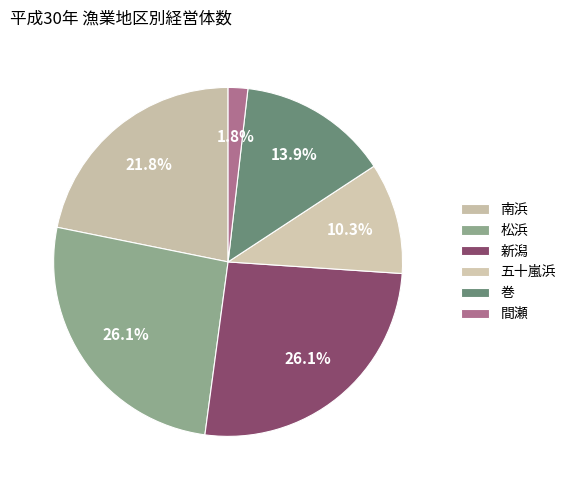

How many slices are in this pie chart?

6